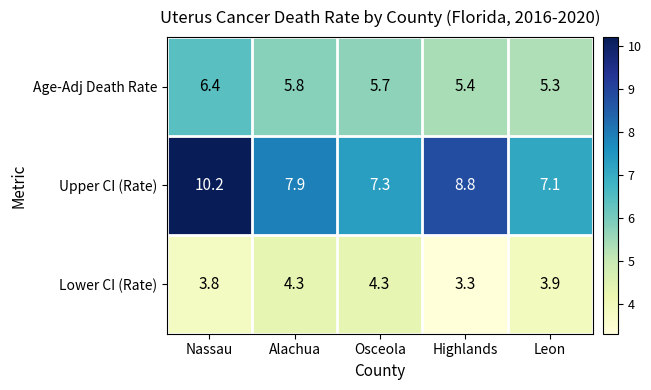

Reading left to right, what are all the values shown in this chart?

Age-Adj Death Rate: Nassau=6.4	Alachua=5.8	Osceola=5.7	Highlands=5.4	Leon=5.3
Upper CI (Rate): Nassau=10.2	Alachua=7.9	Osceola=7.3	Highlands=8.8	Leon=7.1
Lower CI (Rate): Nassau=3.8	Alachua=4.3	Osceola=4.3	Highlands=3.3	Leon=3.9